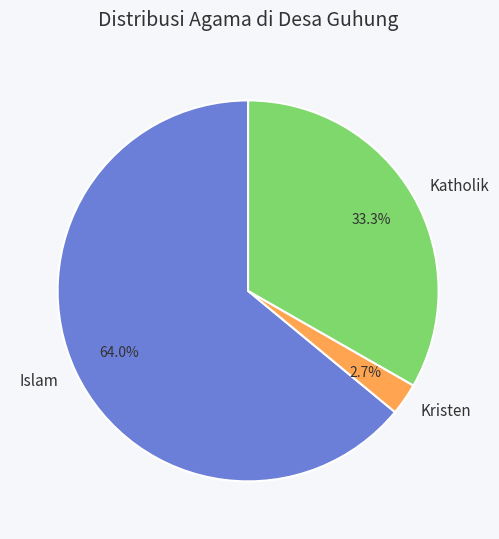

Is there a majority slice in this chart?

Yes